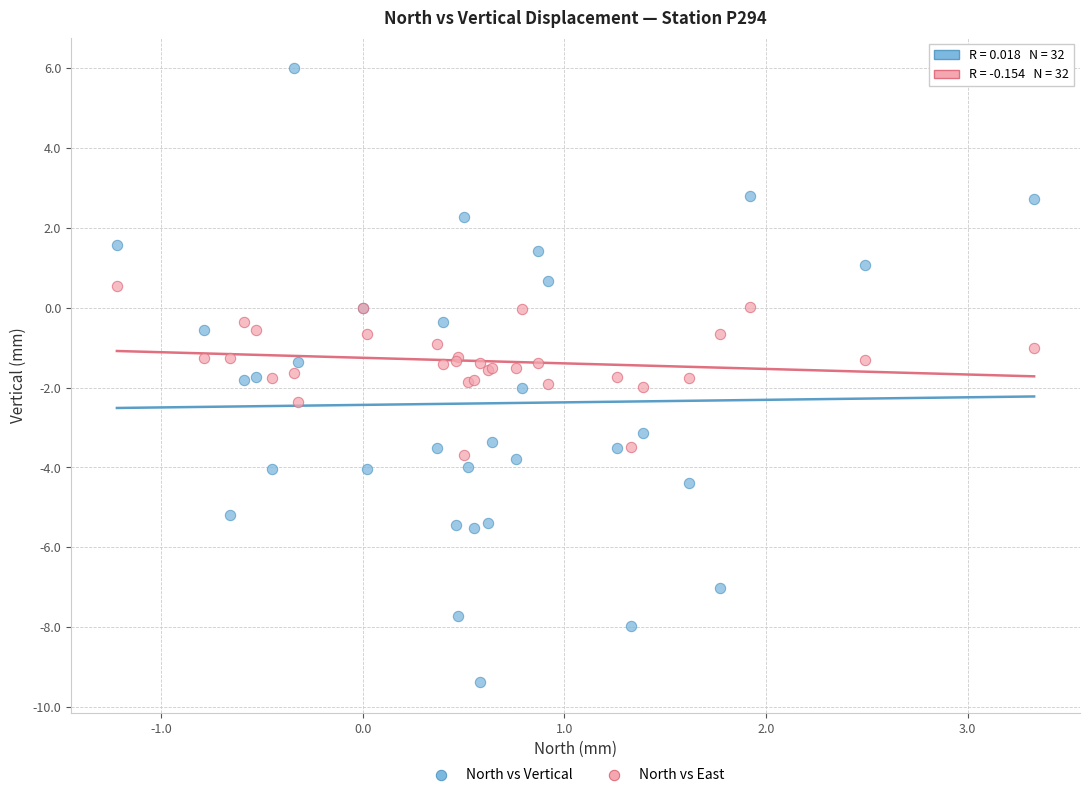

What are all the series names shown in the legend?

North vs Vertical, North vs East